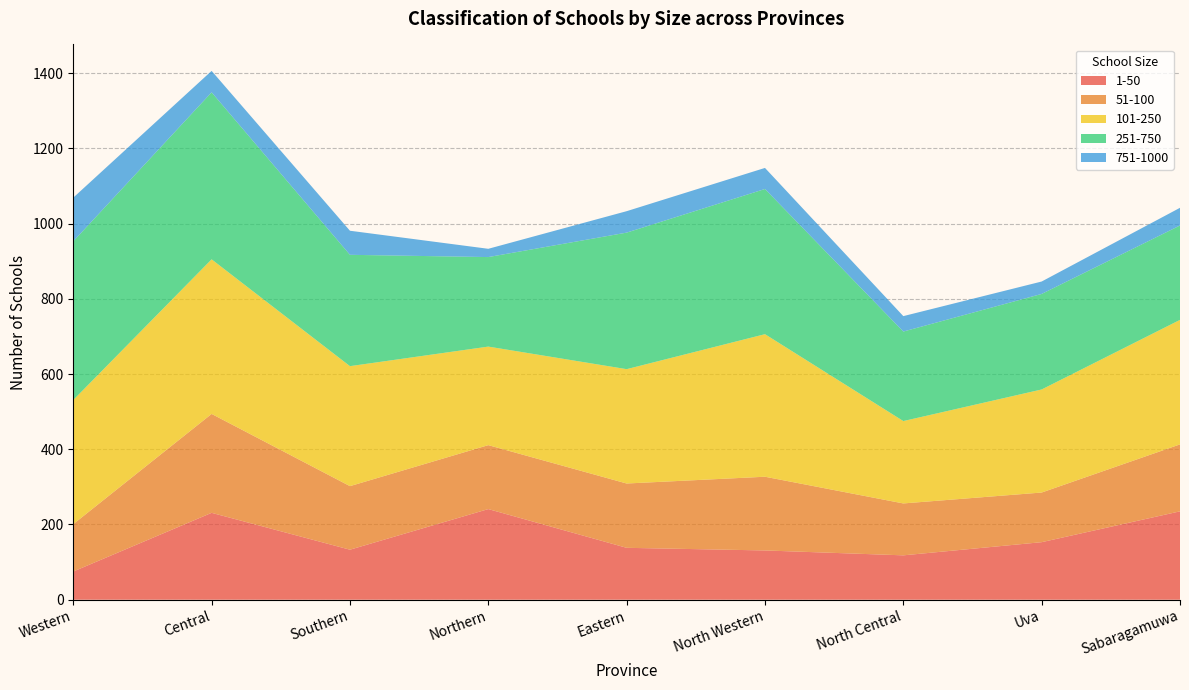

Reading left to right, list all the values displayed in this chart.

1-50: 75	231	133	241	138	131	118	153	235
51-100: 126	263	169	170	171	196	138	132	178
101-250: 330	411	319	262	304	379	219	274	331
251-750: 422	444	296	238	363	386	238	254	251
751-1000: 116	57	64	22	57	56	41	33	47